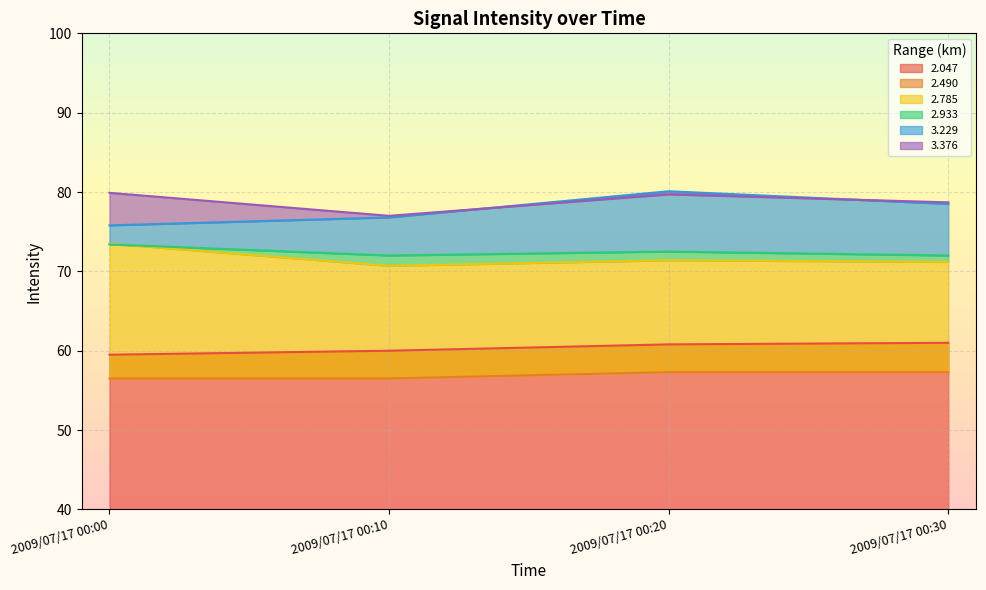

Rank the categories by 3.376 value from lowest to highest.

2009/07/17 00:10, 2009/07/17 00:30, 2009/07/17 00:20, 2009/07/17 00:00